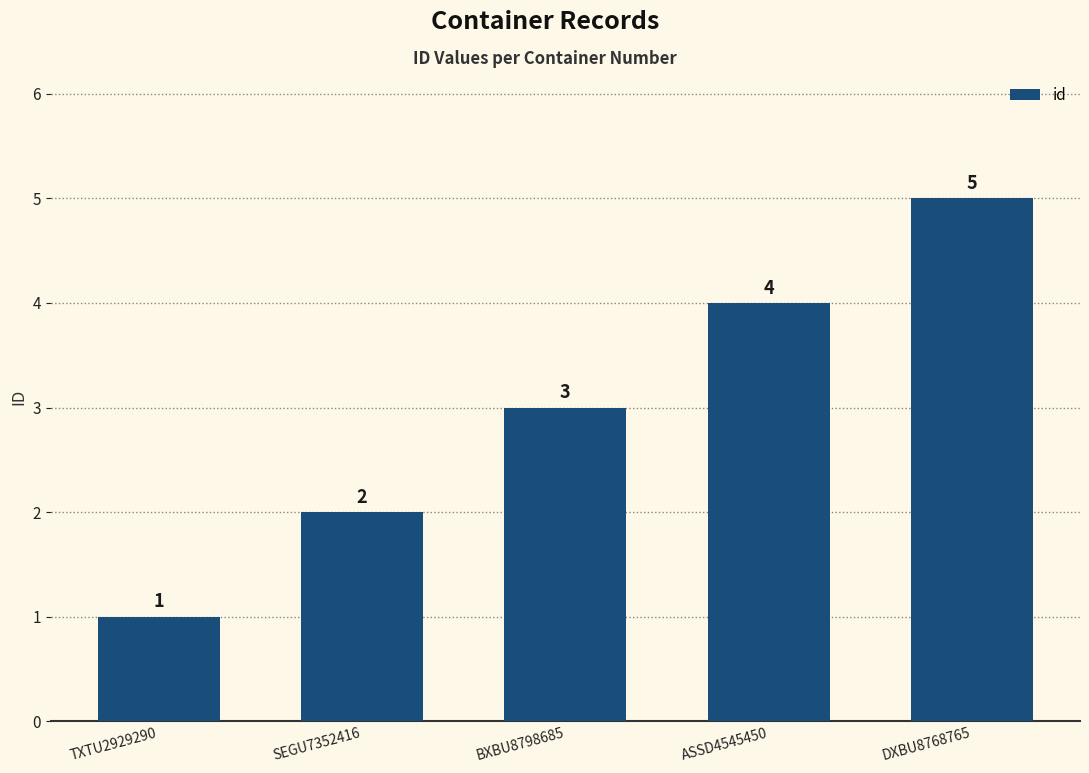

At which category does the chart reach its peak across all series?

DXBU8768765